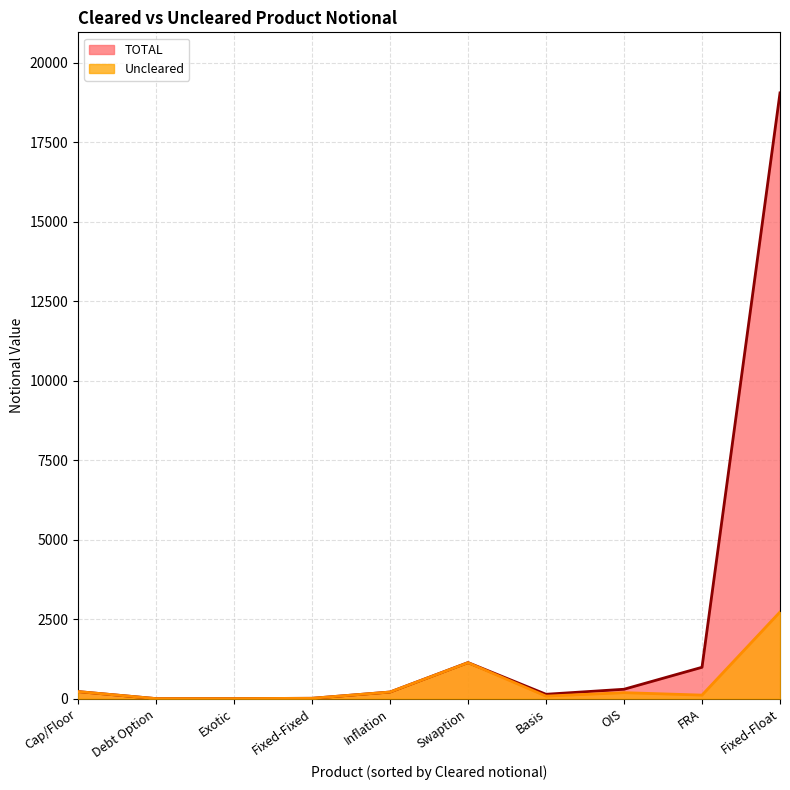

How many lines are shown in the chart?

2